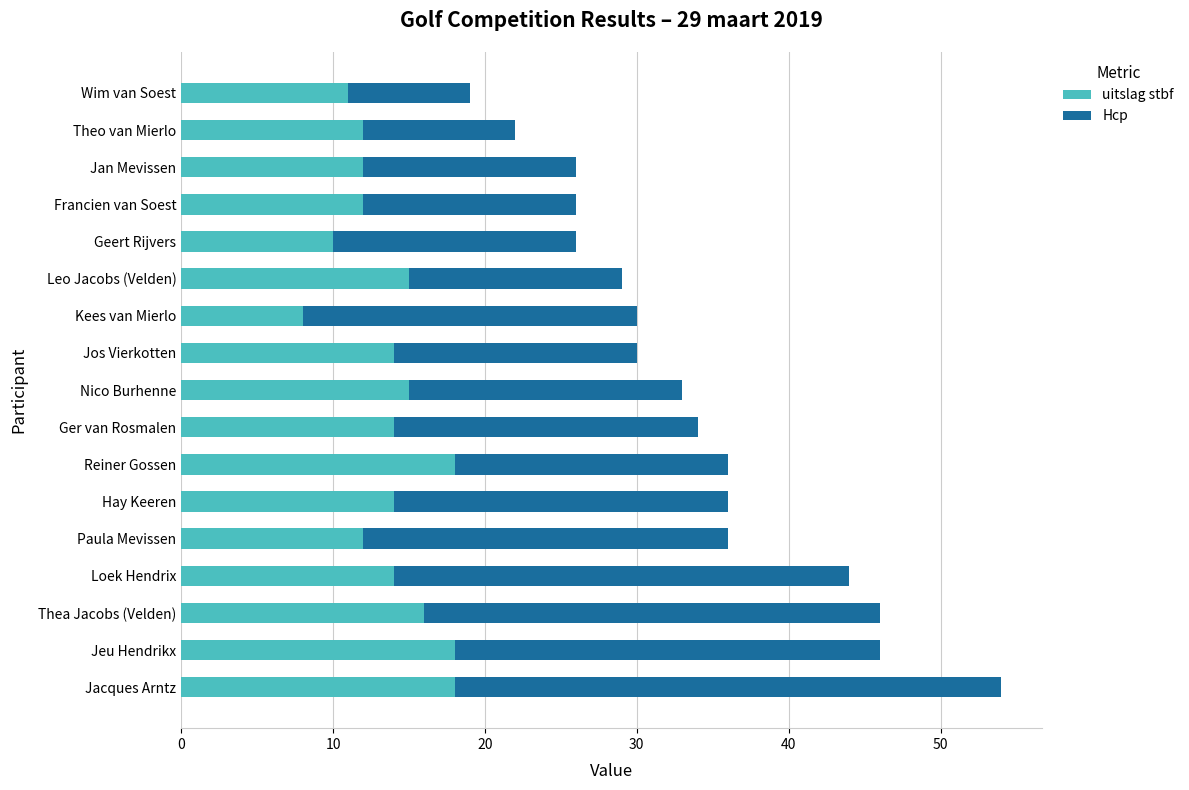

How many distinct data groups are displayed?

2